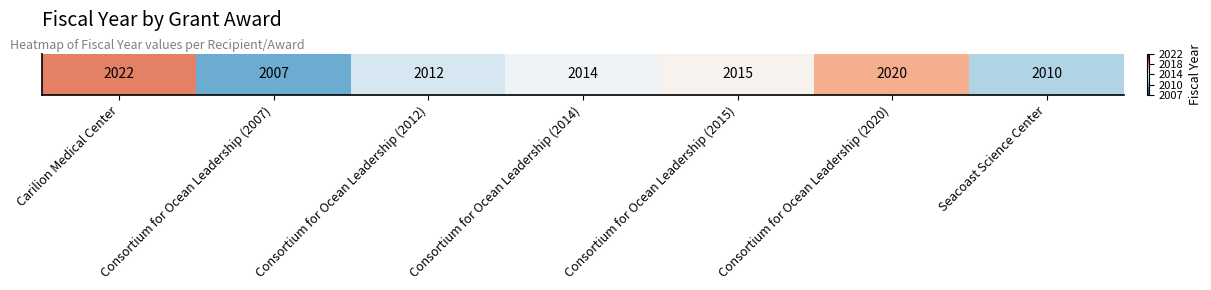

List the labels in order of value, smallest first.

Consortium for Ocean Leadership (2007), Seacoast Science Center, Consortium for Ocean Leadership (2012), Consortium for Ocean Leadership (2014), Consortium for Ocean Leadership (2015), Consortium for Ocean Leadership (2020), Carilion Medical Center